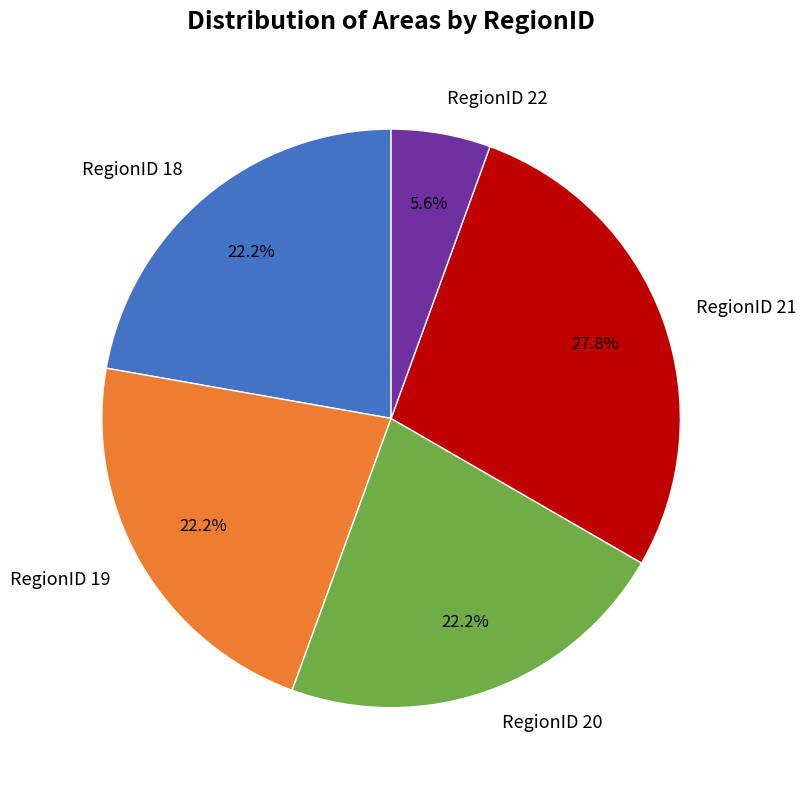

To the nearest percent, what is the difference between the largest and smallest slice percentages?

22%